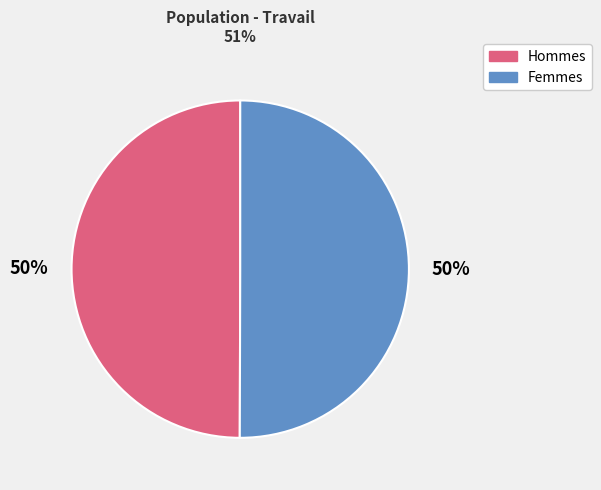

To the nearest percent, what is the average slice percentage?

50%